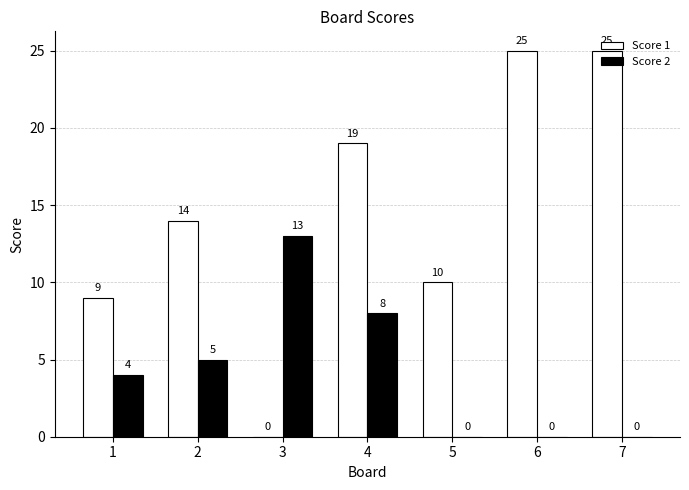

What is the sum of all Score 2 values?

30